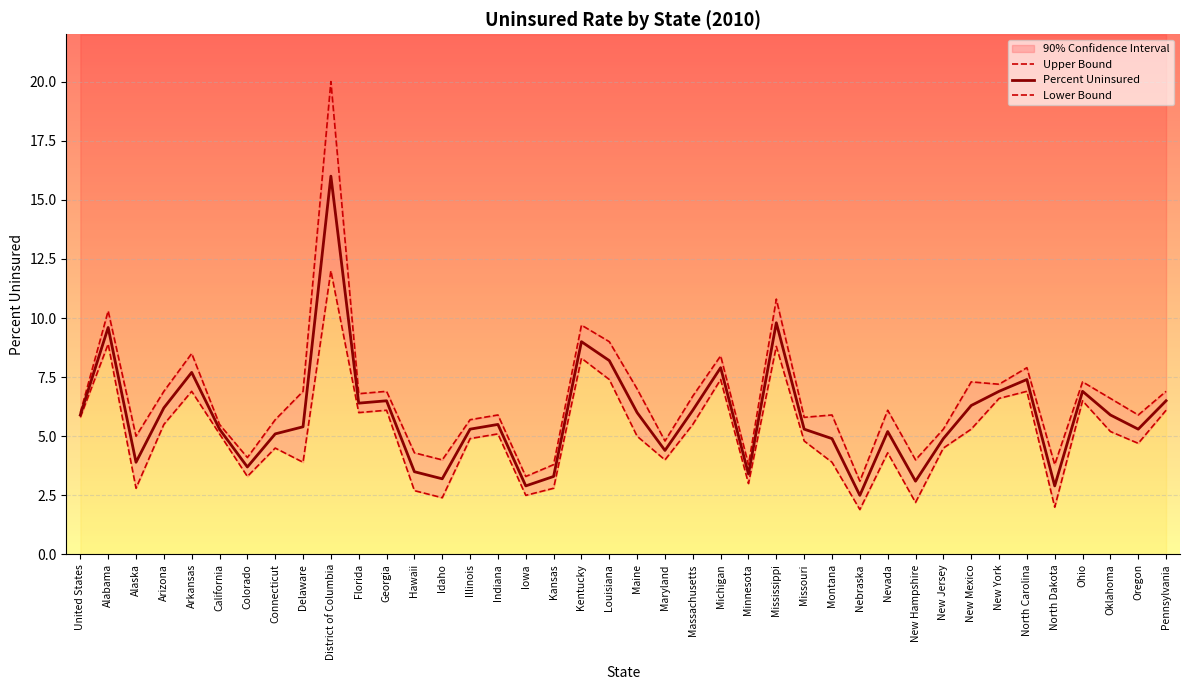

Reading left to right, what are all the values shown in this chart?

Upper Bound: 6.0	10.3	5.0	6.9	8.5	5.5	4.1	5.7	6.9	20.0	6.8	6.9	4.3	4.0	5.7	5.9	3.3	3.8	9.7	9.0	7.0	4.8	6.7	8.4	3.8	10.8	5.8	5.9	3.1	6.1	4.0	5.3	7.3	7.2	7.9	3.8	7.3	6.6	5.9	6.9
Percent Uninsured: 5.9	9.6	3.9	6.2	7.7	5.3	3.7	5.1	5.4	16.0	6.4	6.5	3.5	3.2	5.3	5.5	2.9	3.3	9.0	8.2	6.0	4.4	6.1	7.9	3.4	9.8	5.3	4.9	2.5	5.2	3.1	4.9	6.3	6.9	7.4	2.9	6.9	5.9	5.3	6.5
Lower Bound: 5.8	8.9	2.8	5.5	6.9	5.1	3.3	4.5	3.9	12.0	6.0	6.1	2.7	2.4	4.9	5.1	2.5	2.8	8.3	7.4	5.0	4.0	5.5	7.4	3.0	8.8	4.8	3.9	1.9	4.3	2.2	4.5	5.3	6.6	6.9	2.0	6.5	5.2	4.7	6.1